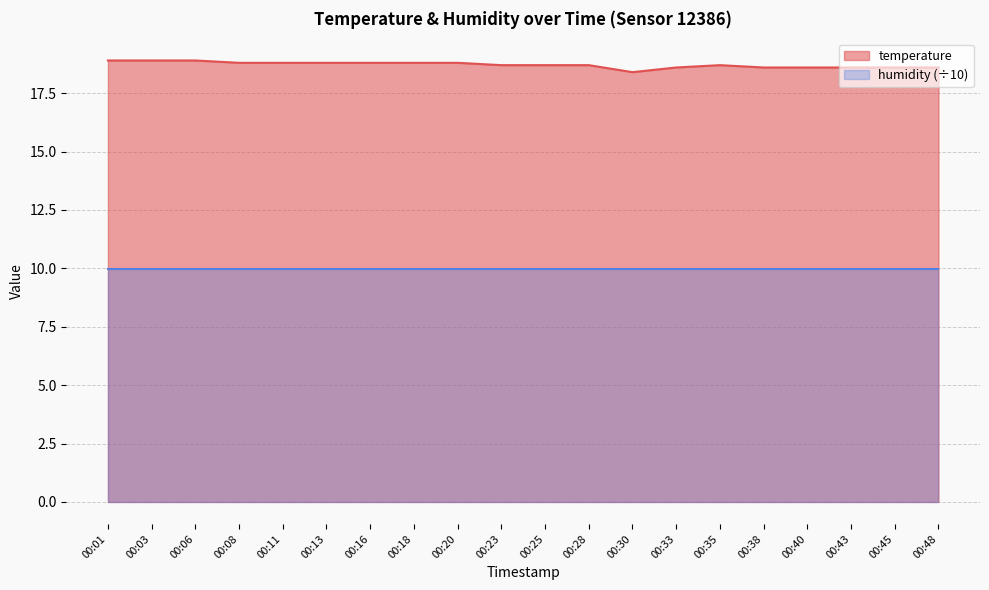

List the labels in order of value, smallest first.

00:30, 00:33, 00:38, 00:40, 00:43, 00:45, 00:48, 00:23, 00:25, 00:28, 00:35, 00:08, 00:11, 00:13, 00:16, 00:18, 00:20, 00:01, 00:03, 00:06